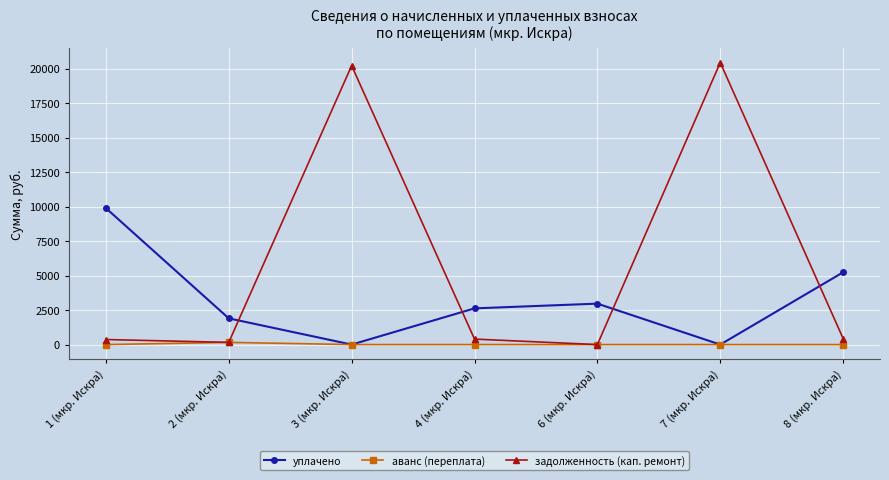

What is the total value across all series at 7 (мкр. Искра)?

20440.6